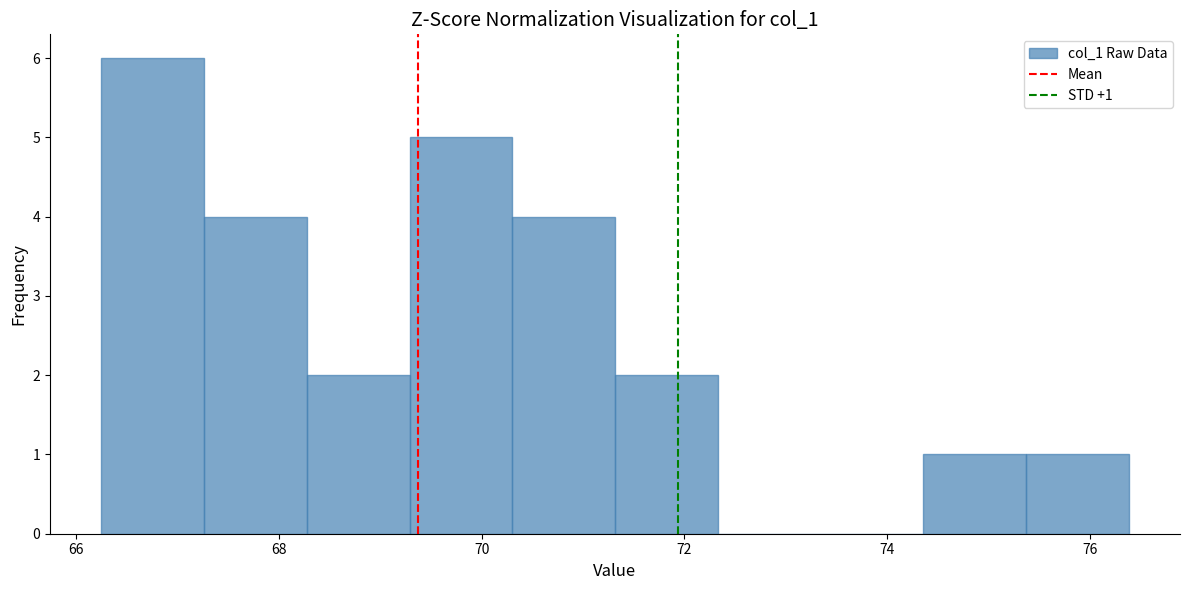

Which range on the x-axis has the tallest bar?

66.2 to 67.2